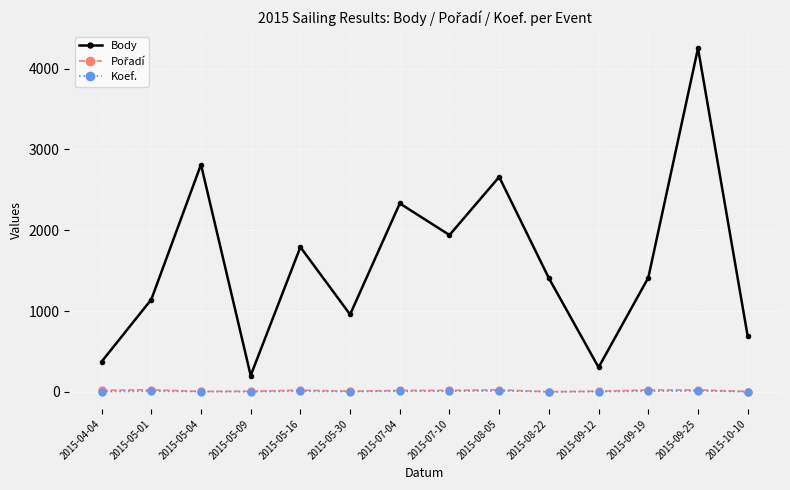

What is the label of the 2nd point from the right?

2015-09-25